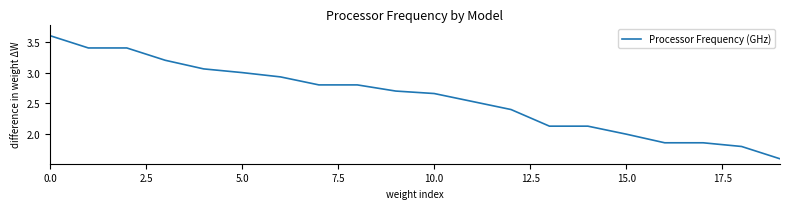

What is the minimum value shown in the chart?

1.6